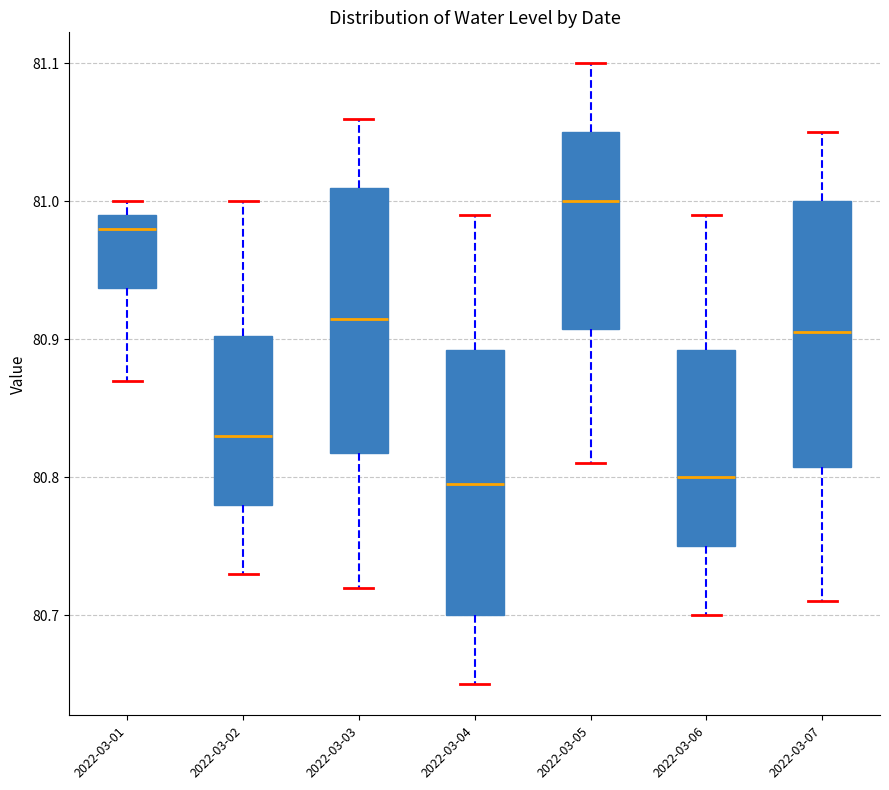

Which box's median line is the highest?

2022-03-05